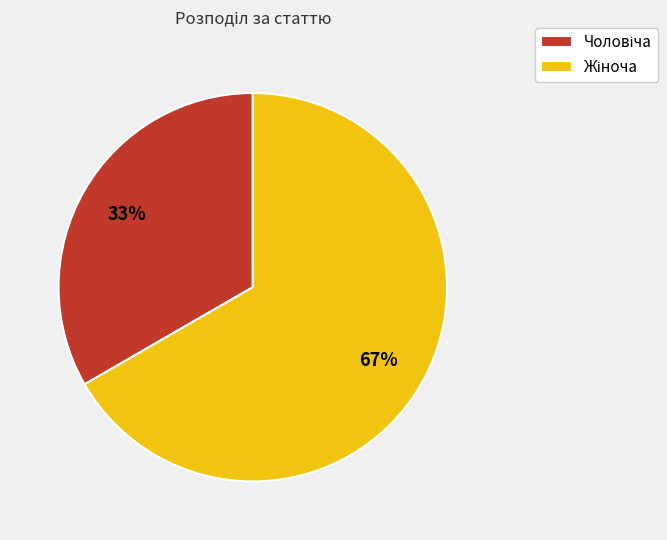

To the nearest percent, what is the average slice percentage?

50%